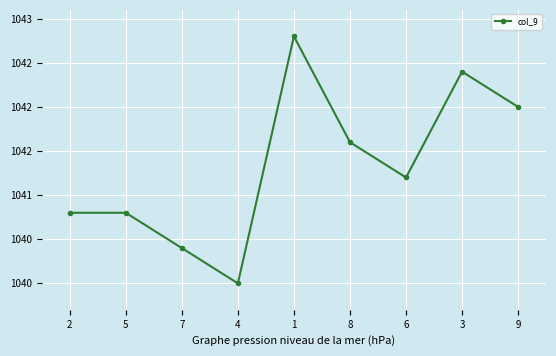

Does the chart have visible grid lines?

Yes